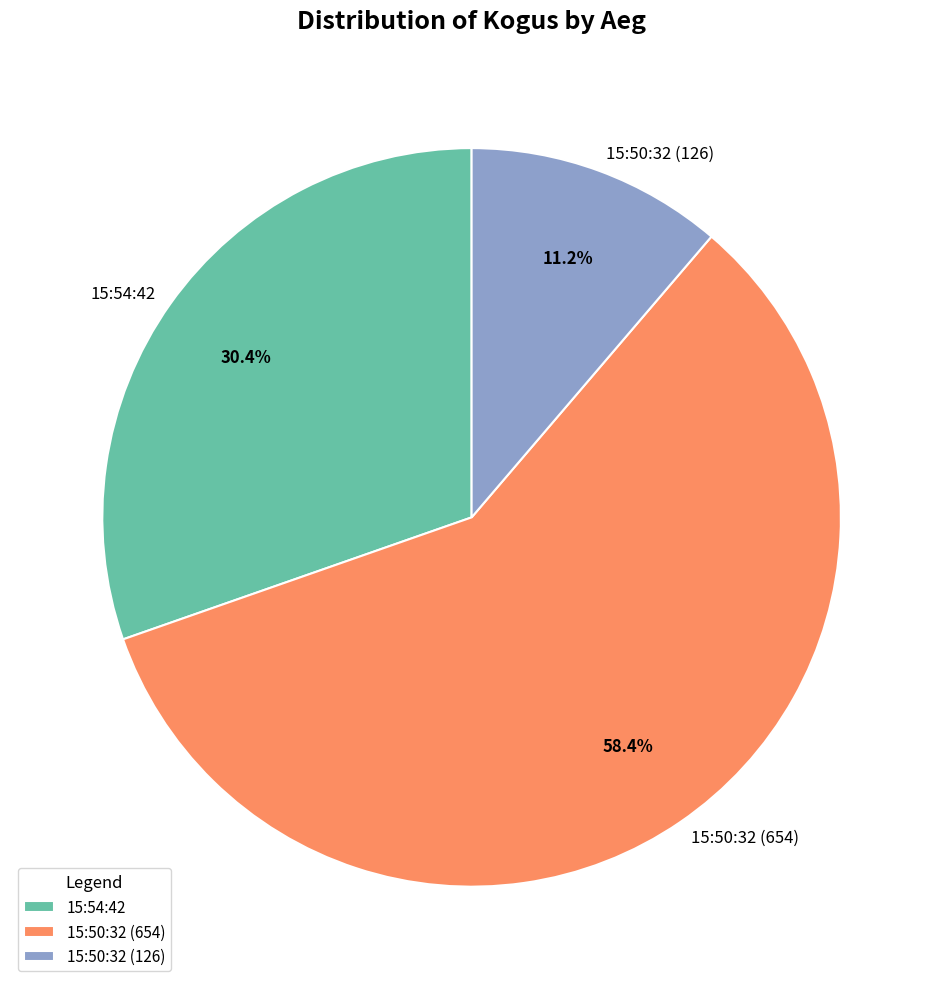

What is the ratio of the value at 15:50:32 (654) to the value at 15:54:42?

1.9